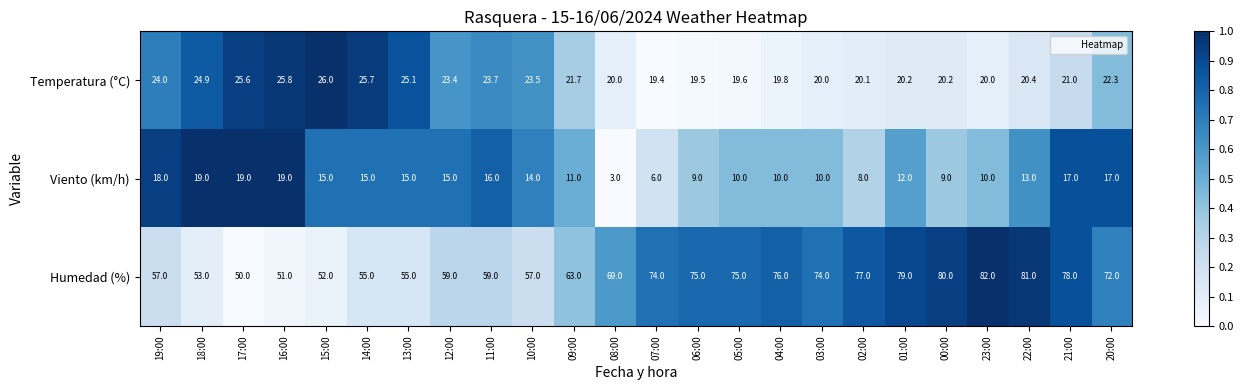

What is the total value across all series at 00:00?

109.2